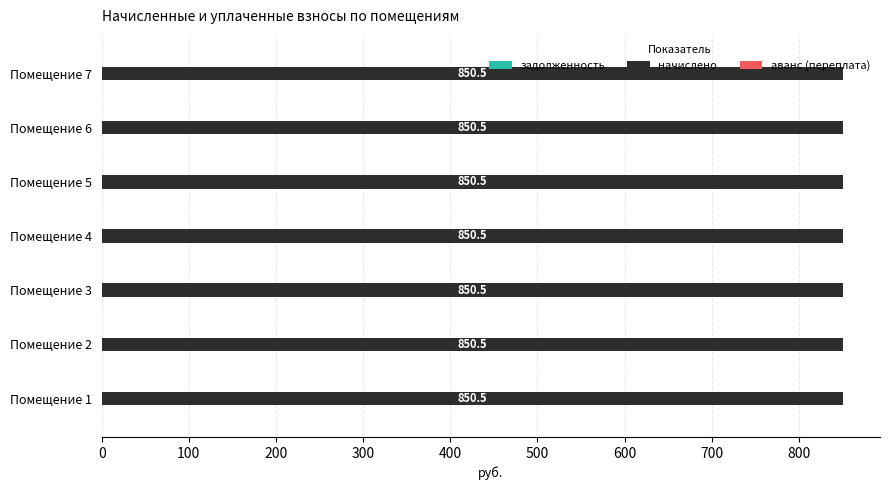

The аванс (переплата) series shows 0.0 at 6. True or false?

True